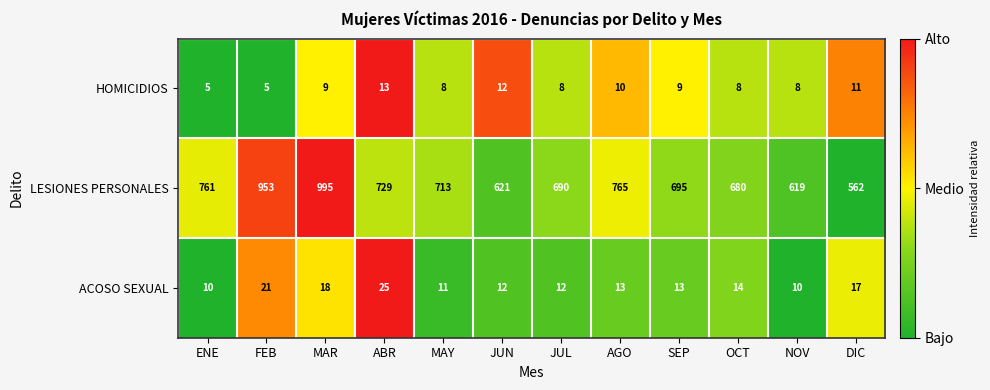

What is the average value of the ACOSO SEXUAL series?

15